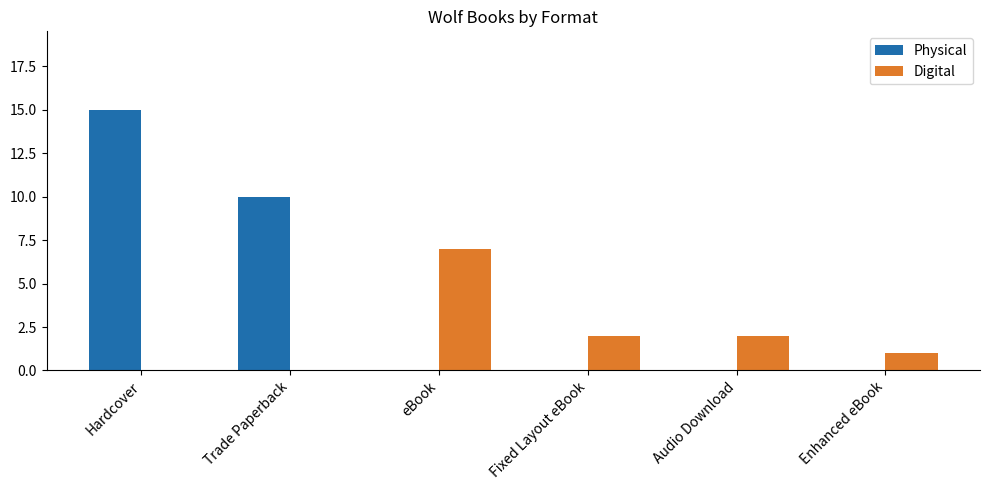

What is the sum of all Physical values?

25